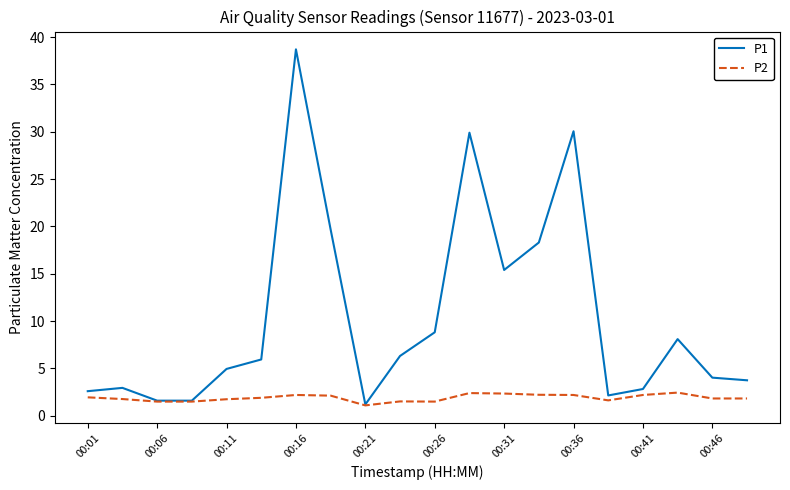

Which series has the widest spread of values?

P1